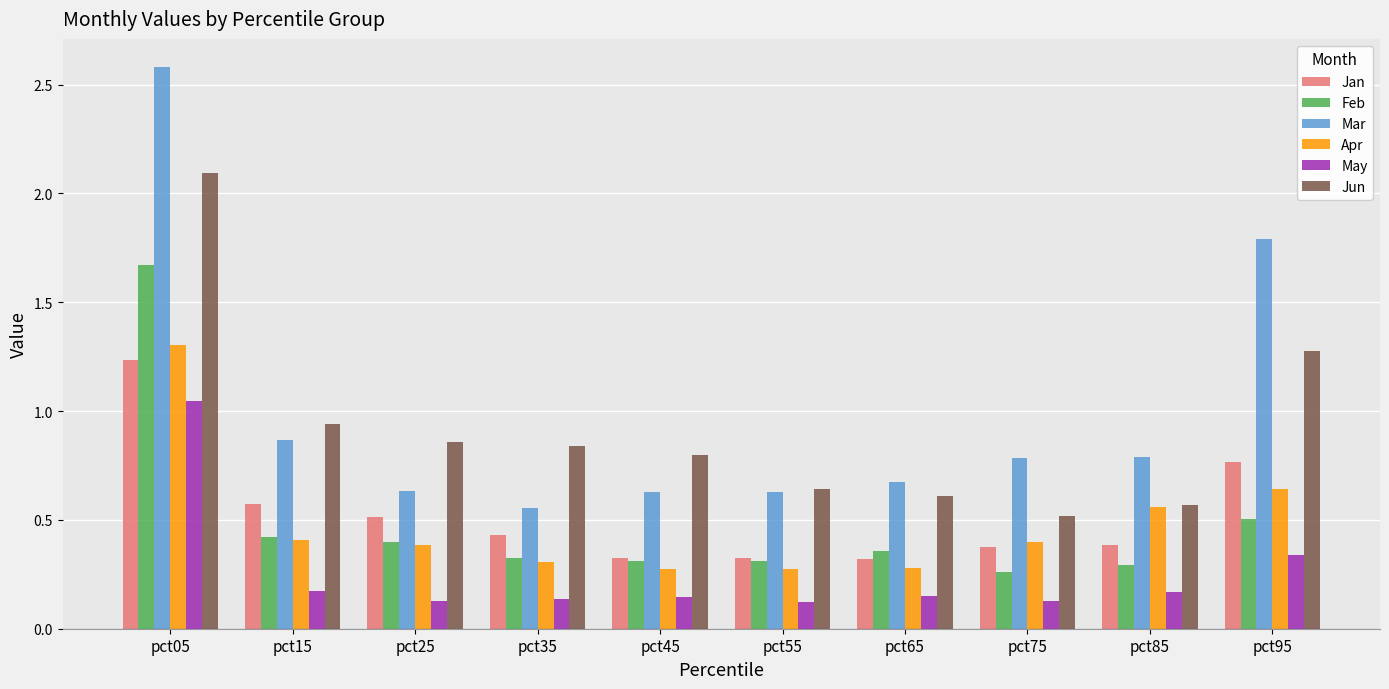

Does the chart contain stacked bars?

No